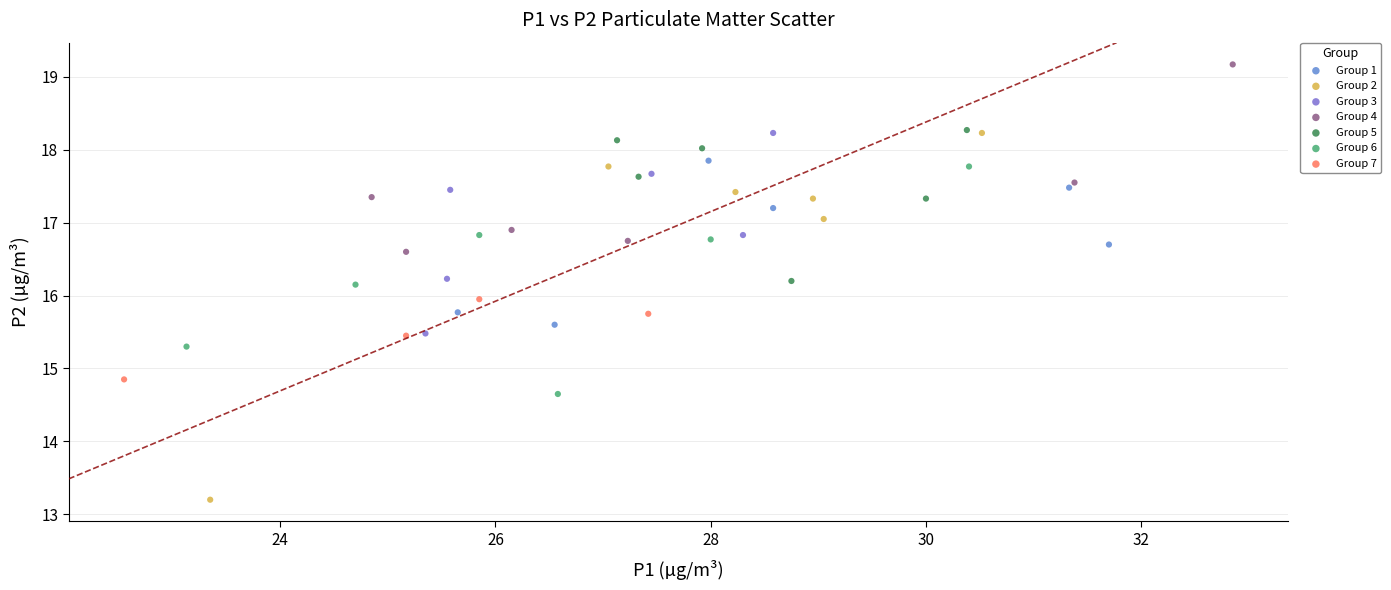

Which series has the largest Y range (max minus min)?

Group 2